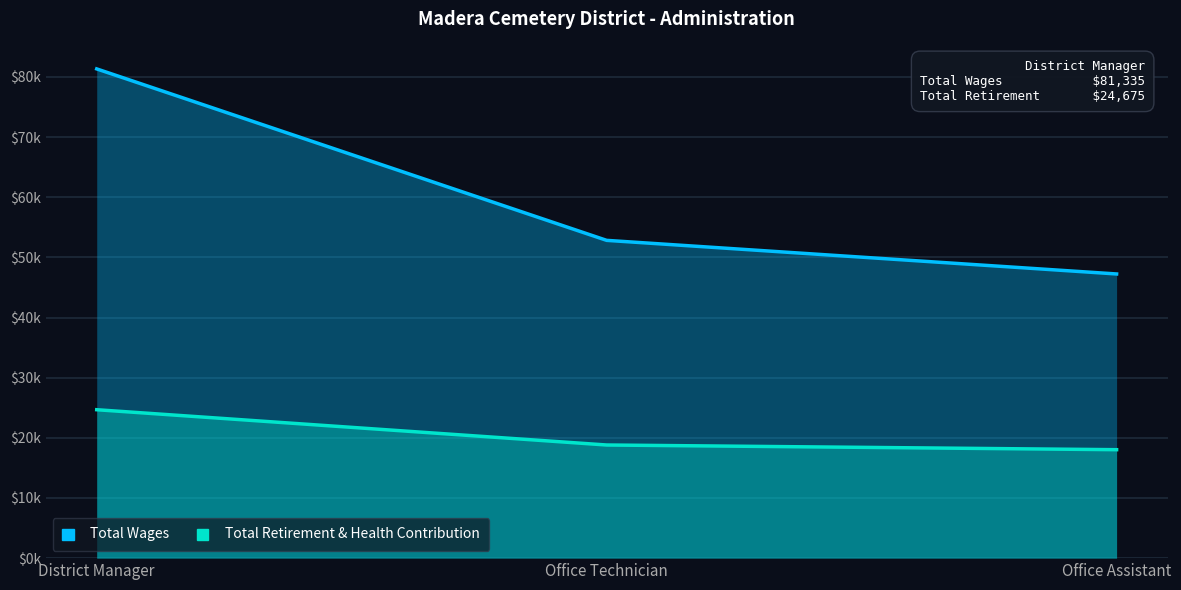

Which series has the widest spread of values?

Total Wages